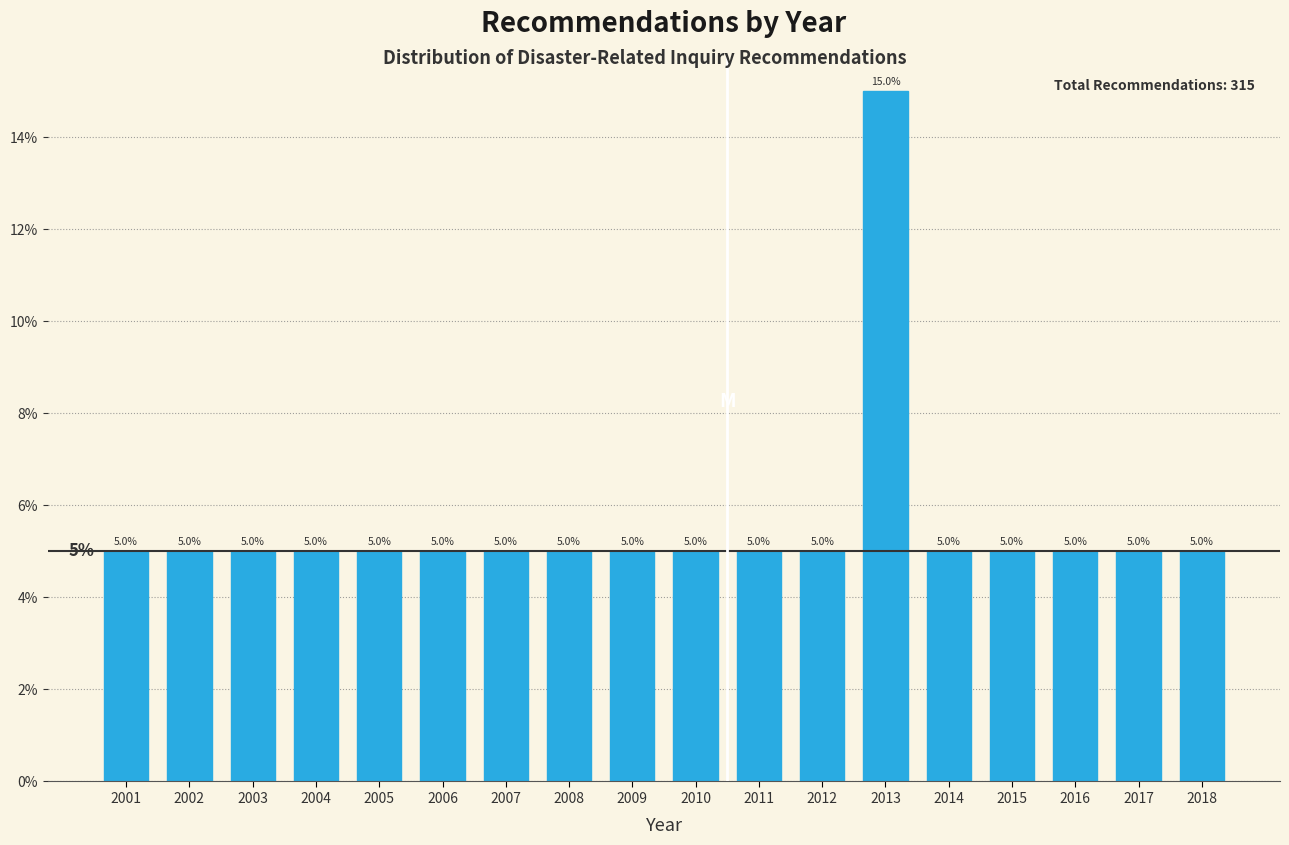

Are the bars horizontal?

No